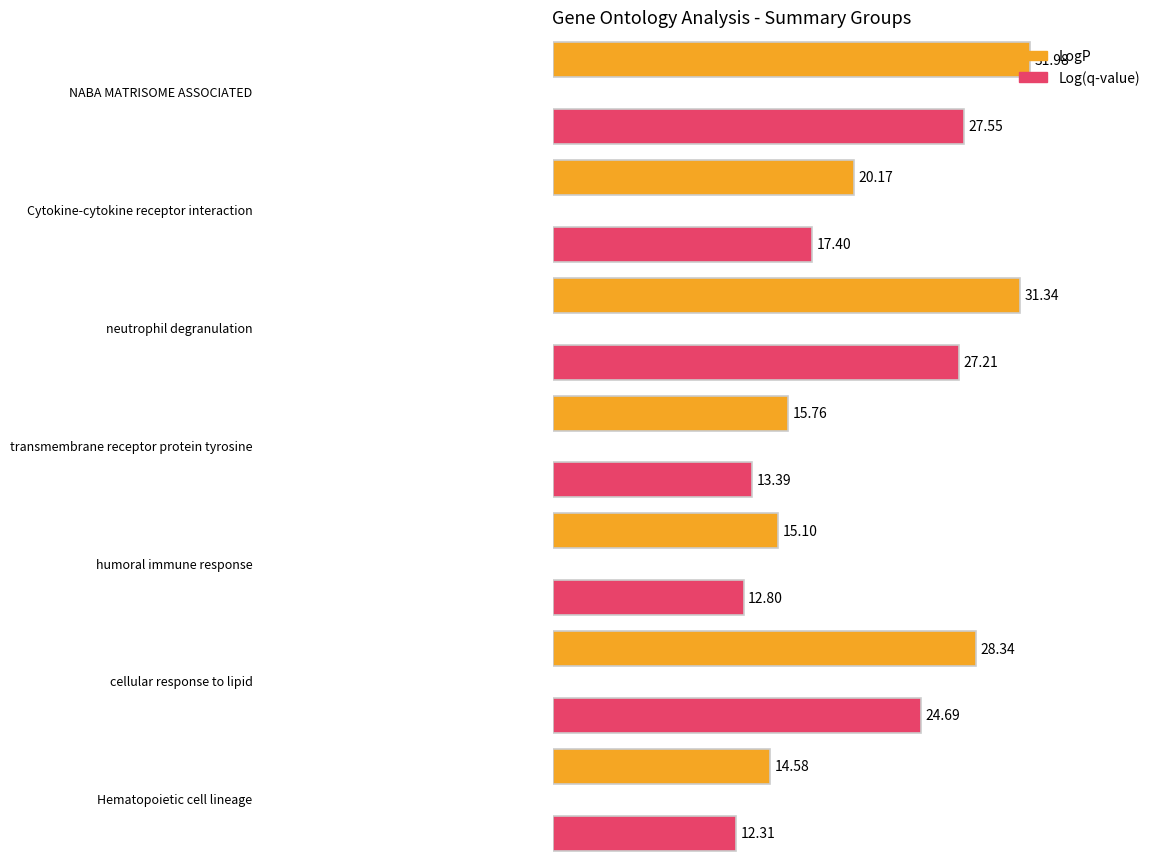

The Log(q-value) series shows -18.0 at neutrophil degranulation. True or false?

False